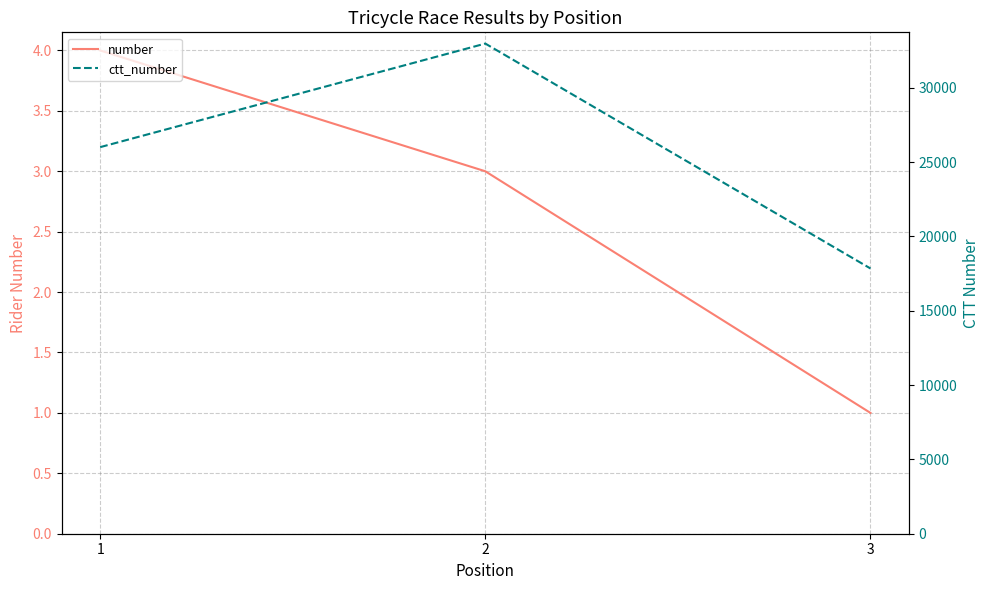

Is this an area chart (filled region under the line)?

No